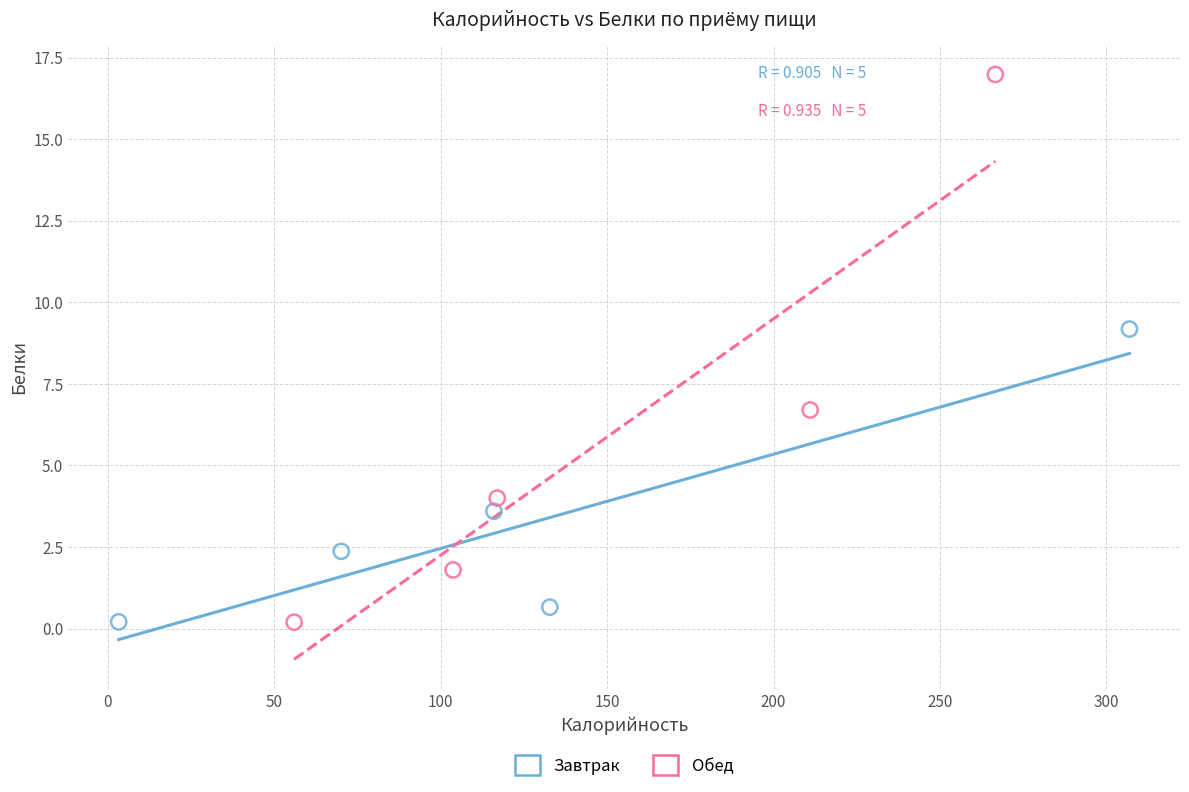

Which series has the largest Y range (max minus min)?

Обед